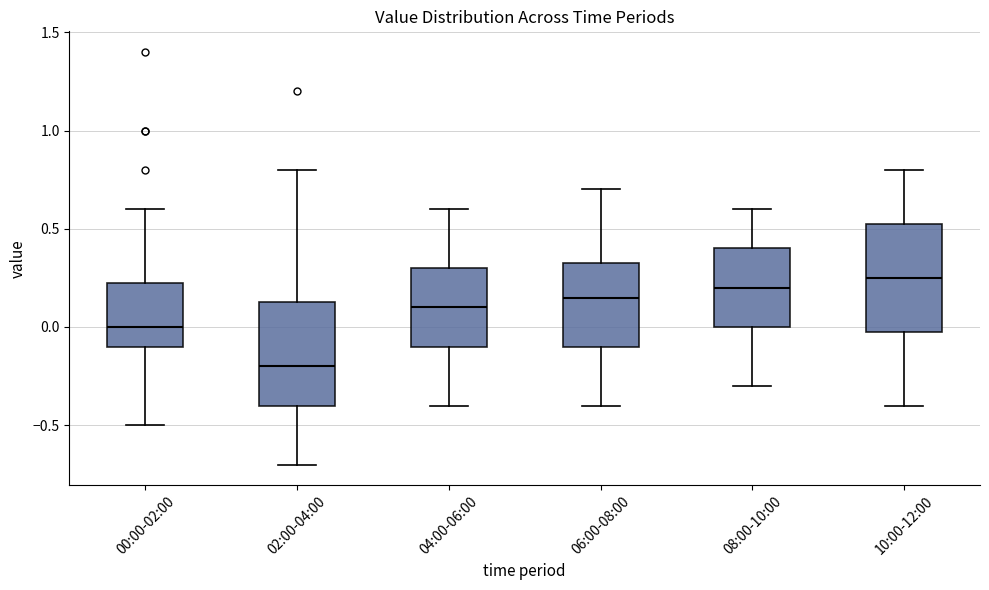

Where does the lower whisker of the box for 04:00-06:00 end on the y-axis? The values are not printed on the chart, so give them approximately, as read against the axis.

-0.40